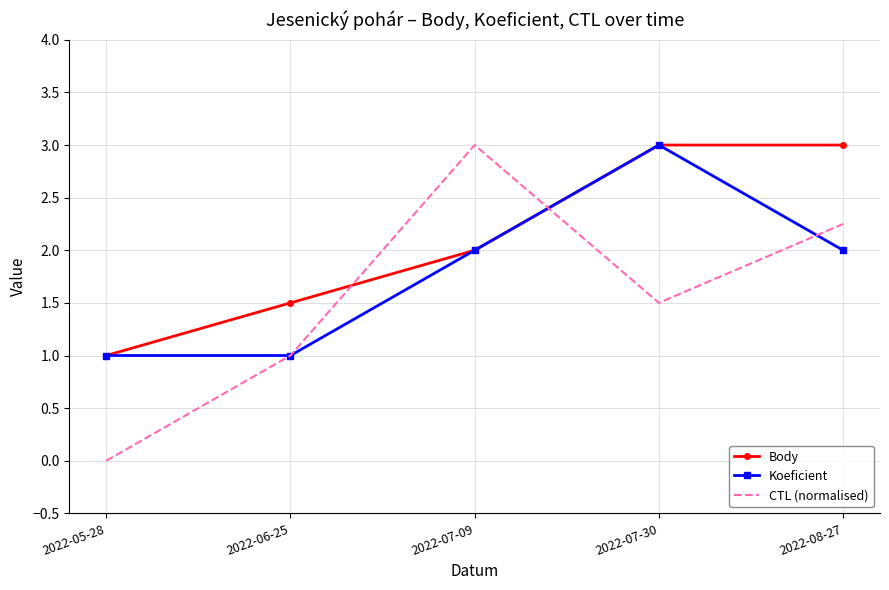

True or false: CTL (normalised) and Body intersect in this chart.

True